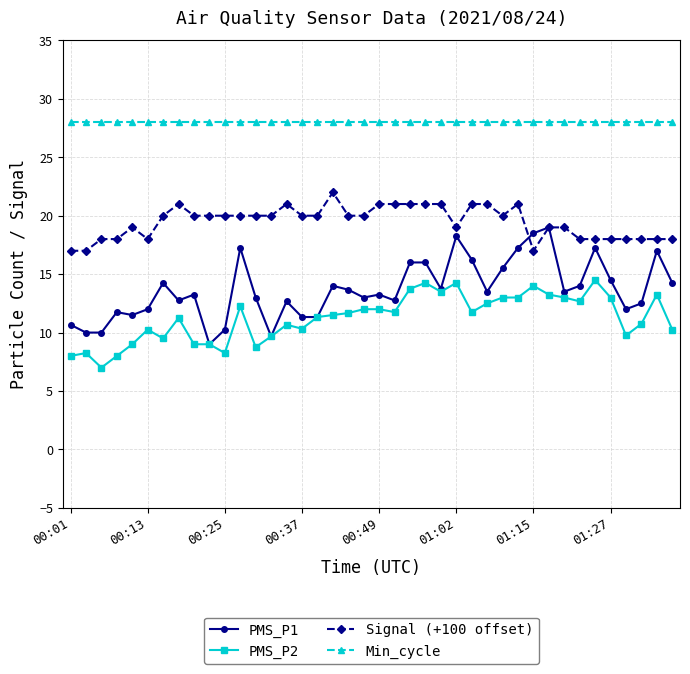

What is the value of the PMS_P1 point at the 24th from the left?

16.0